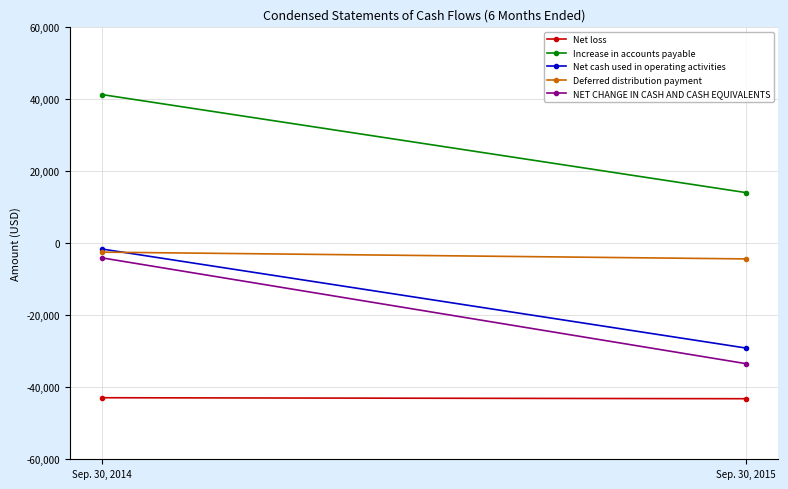

Is this an area chart (filled region under the line)?

No